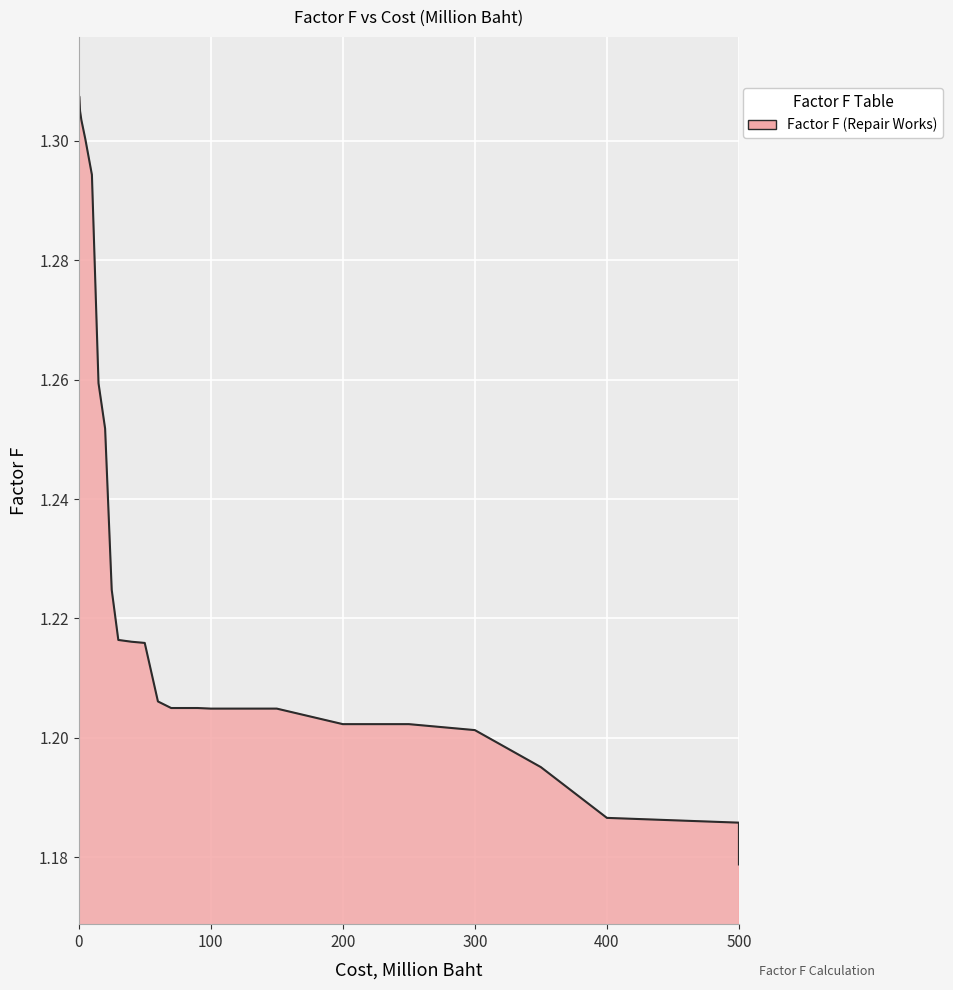

Does the chart have visible grid lines?

Yes